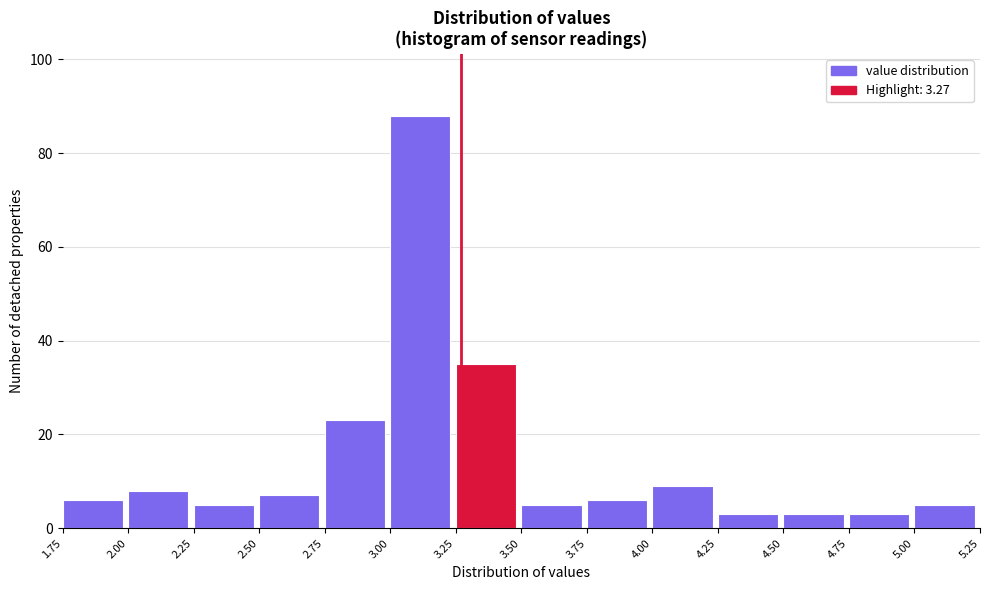

Reading left to right, list every bar in this chart as the range it spans on the x-axis followed by its height. The values are not printed on the chart, so give them approximately, as read against the axis.

1.75 to 2.00: 6
2.00 to 2.25: 8
2.25 to 2.50: 6
2.50 to 2.75: 8
2.75 to 3.00: 24
3.00 to 3.25: 88
3.25 to 3.50: 36
3.50 to 3.75: 6
3.75 to 4.00: 6
4.00 to 4.25: 10
4.25 to 4.50: 4
4.50 to 4.75: 4
4.75 to 5.00: 4
5.00 to 5.25: 6